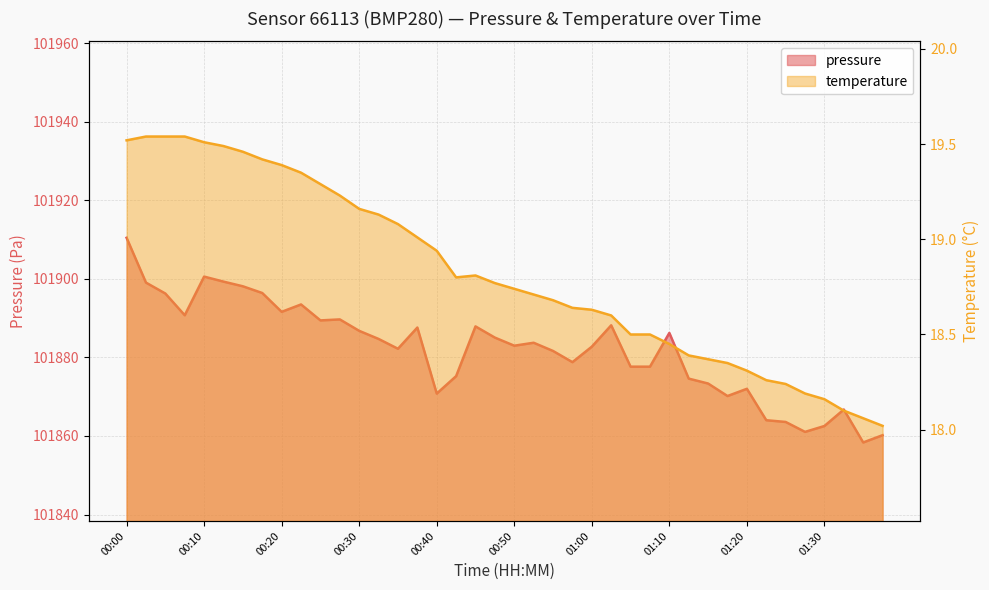

How many values in the pressure series are below 101883?

20